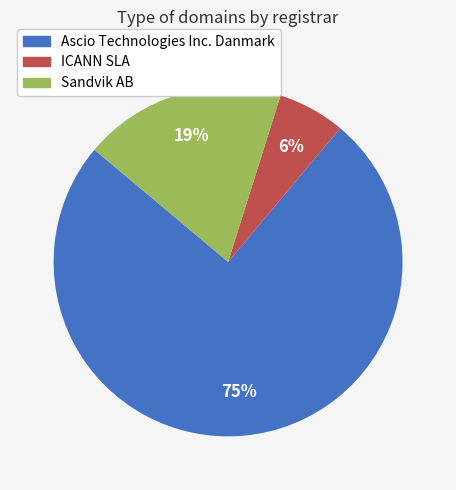

Which category has the smallest portion of the pie?

ICANN SLA